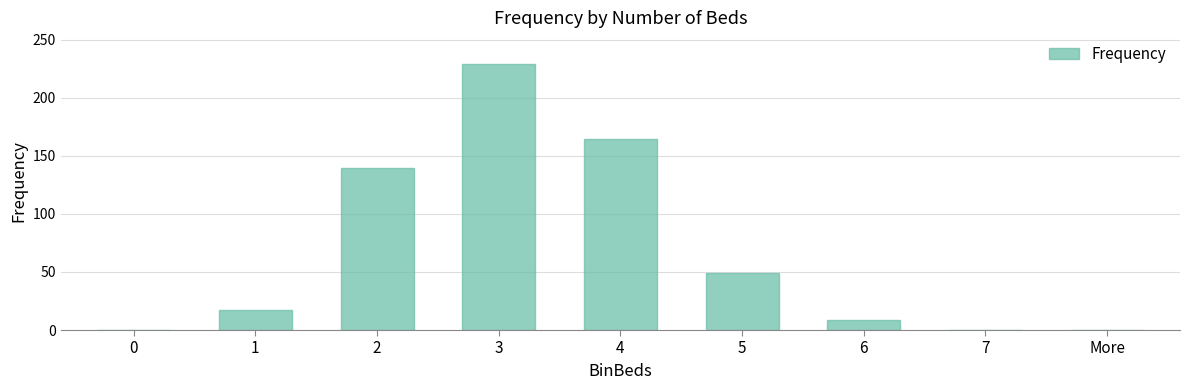

Is it true that the value at 0 is 121?

False